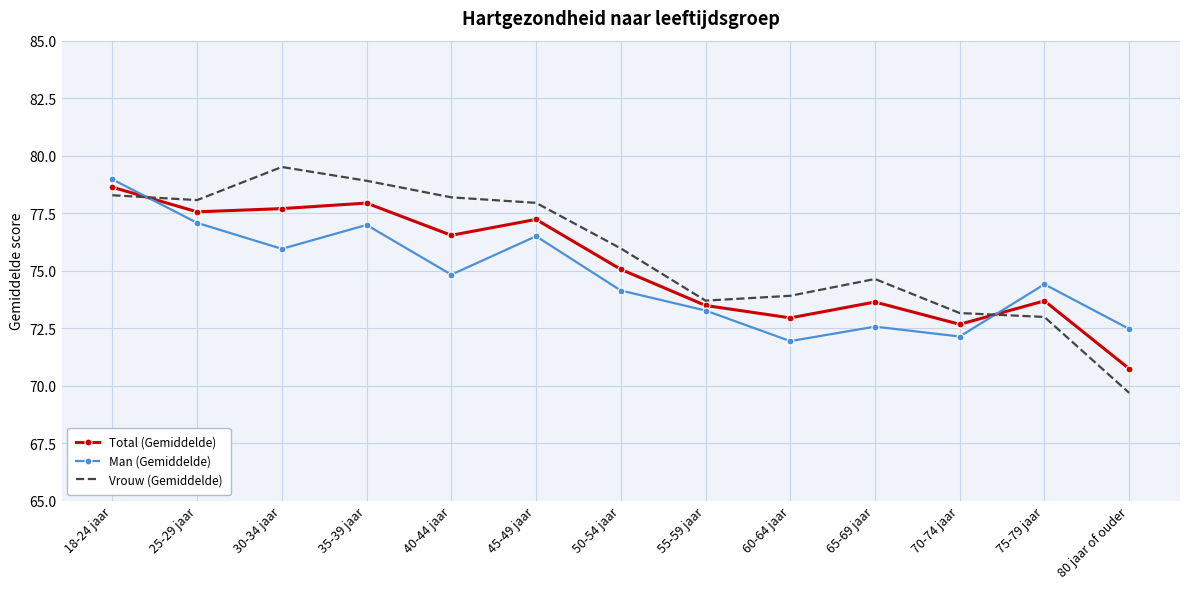

True or false: Vrouw (Gemiddelde) has more than 0 interior local peaks.

True